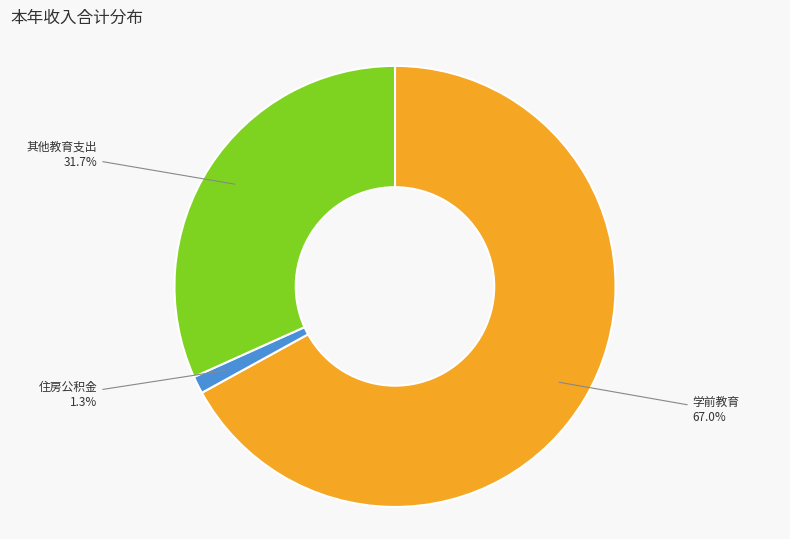

Does any single category account for the majority?

Yes